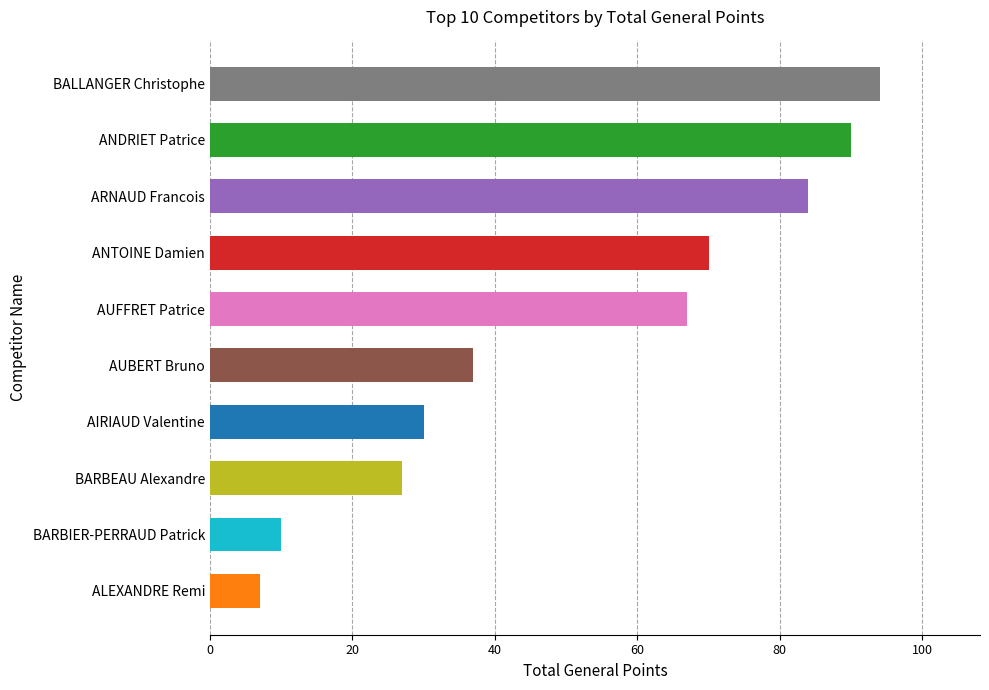

How many categories are shown in the chart?

10